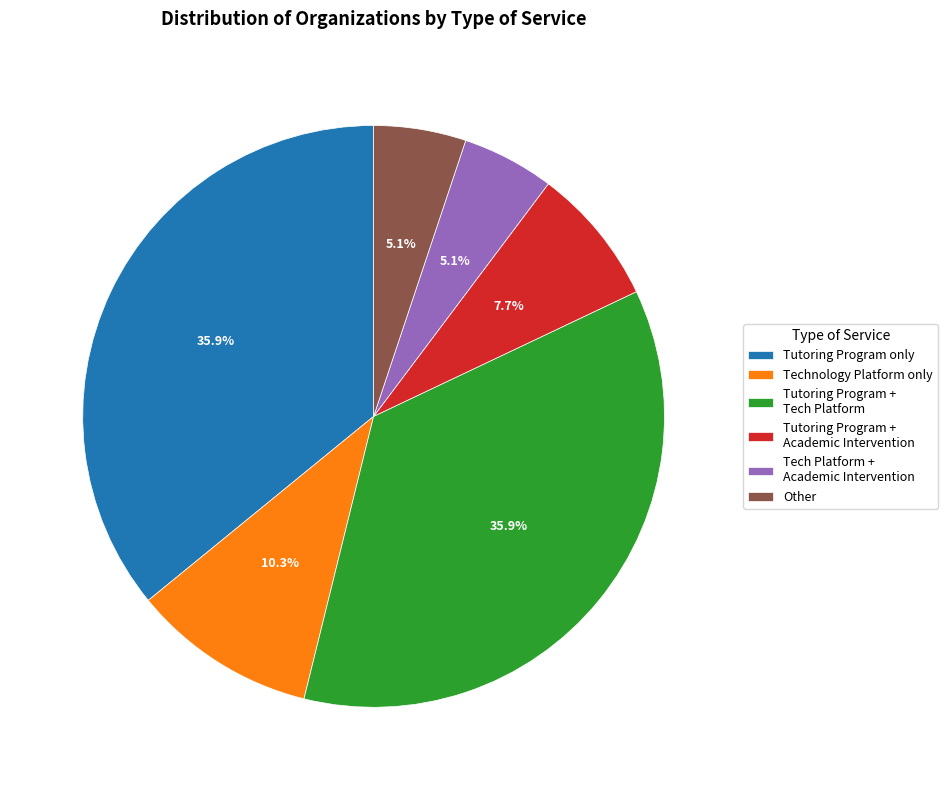

Does any single category account for the majority?

No